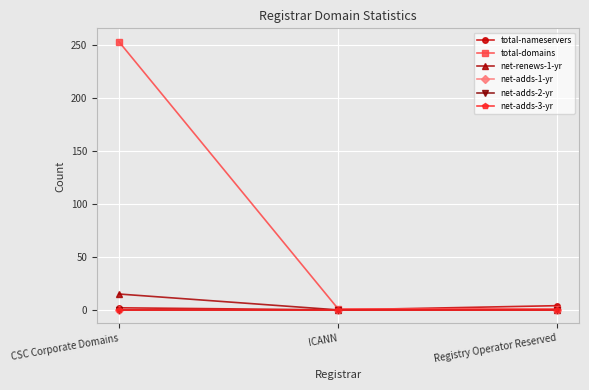

Reading left to right, what are all the values shown in this chart?

total-nameservers: 2	0	4
total-domains: 253	1	1
net-renews-1-yr: 15	0	0
net-adds-1-yr: 0	0	0
net-adds-2-yr: 0	0	0
net-adds-3-yr: 0	0	0